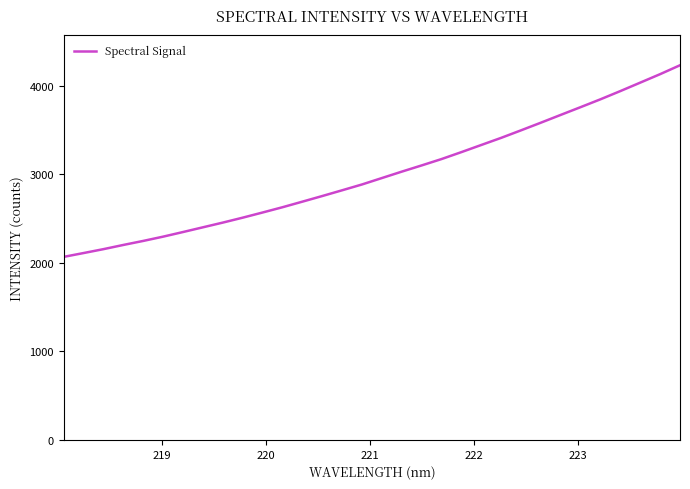

What is the difference between the maximum and minimum values?

2163.9